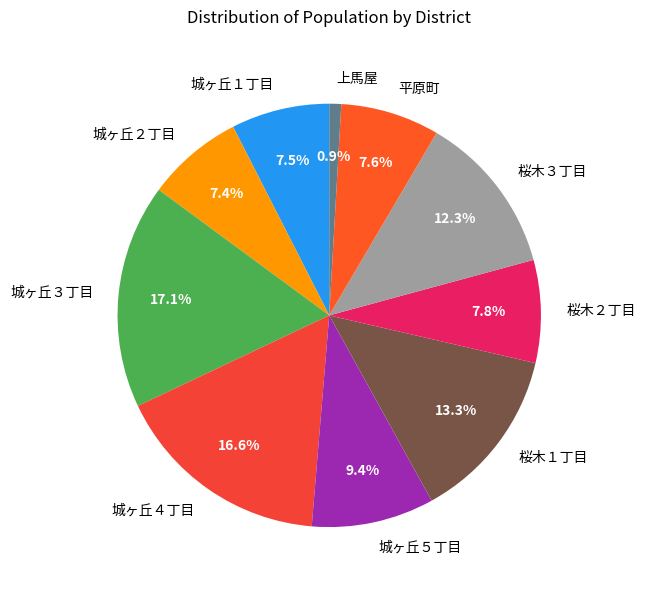

Is there any slice that represents more than half of the pie?

No